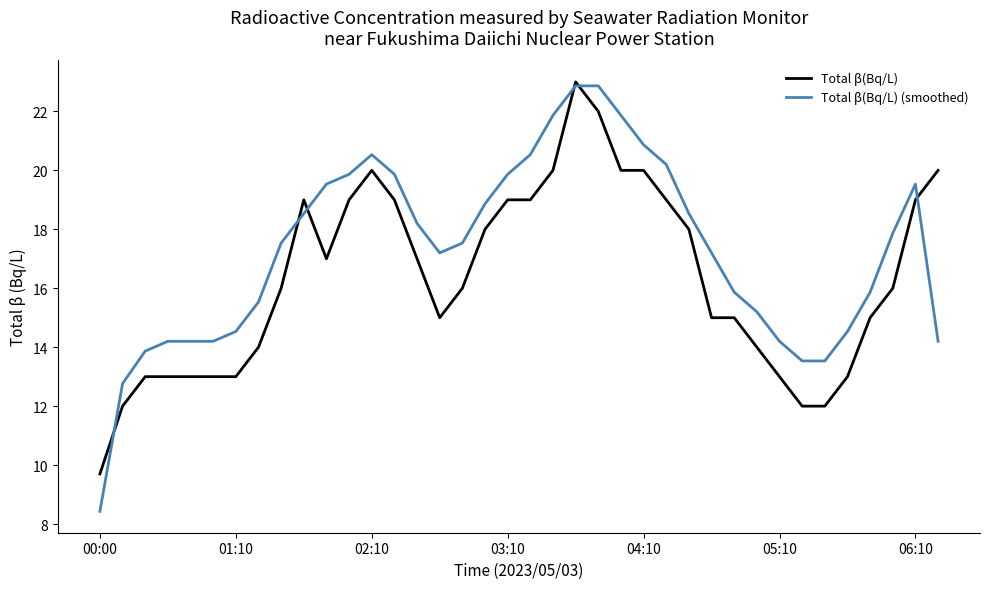

What is the lowest value of the Total β(Bq/L) series?

9.7